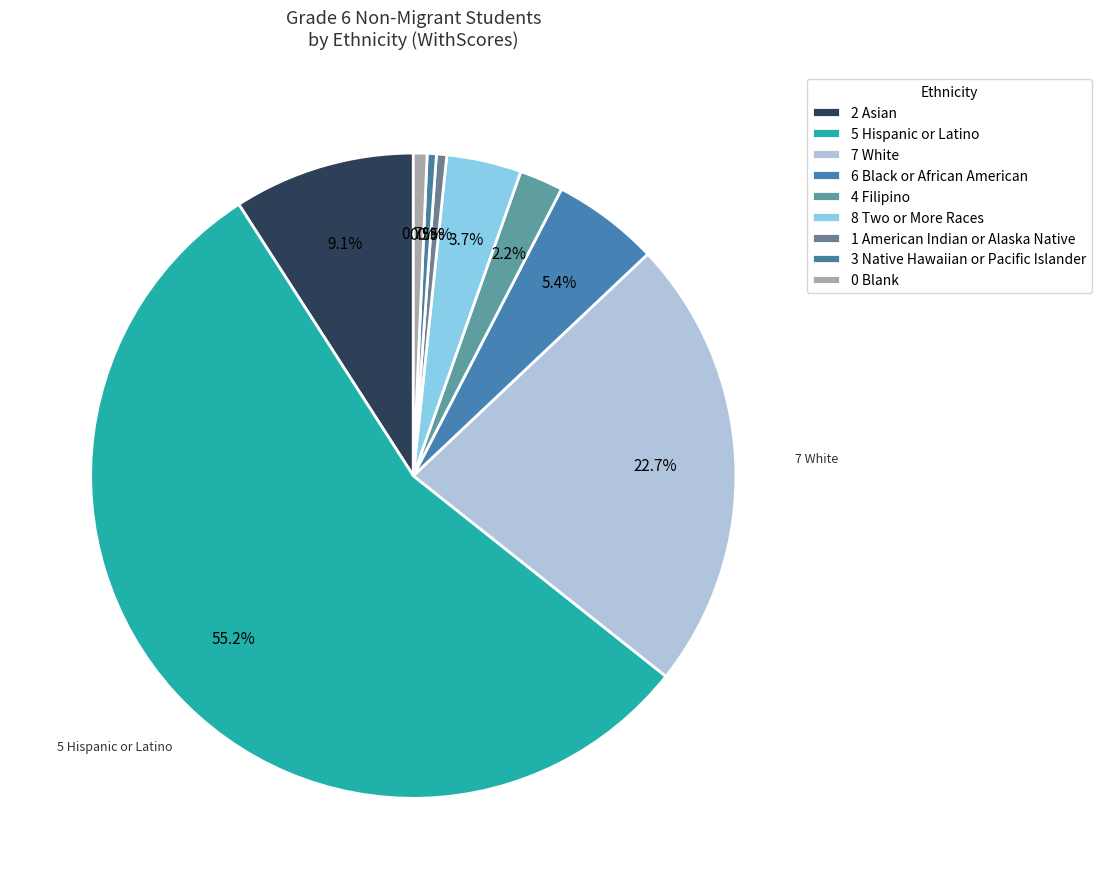

How many segments does this pie chart have?

9